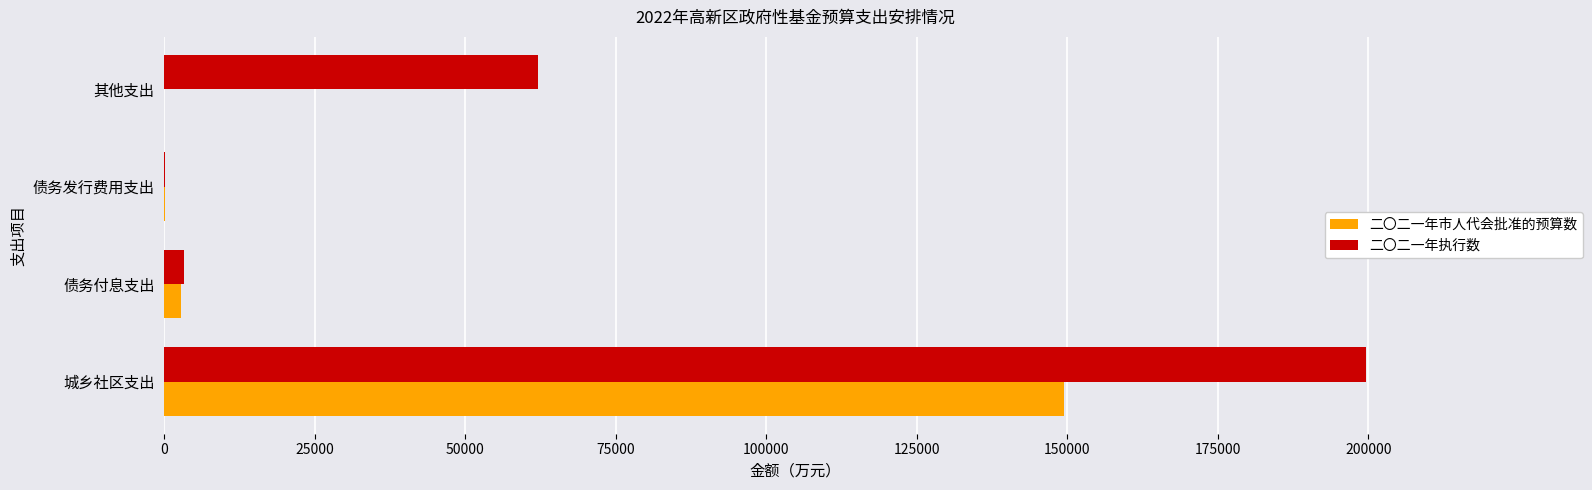

True or false: 二〇二一年执行数 has a value of 301161 at 城乡社区支出.

False